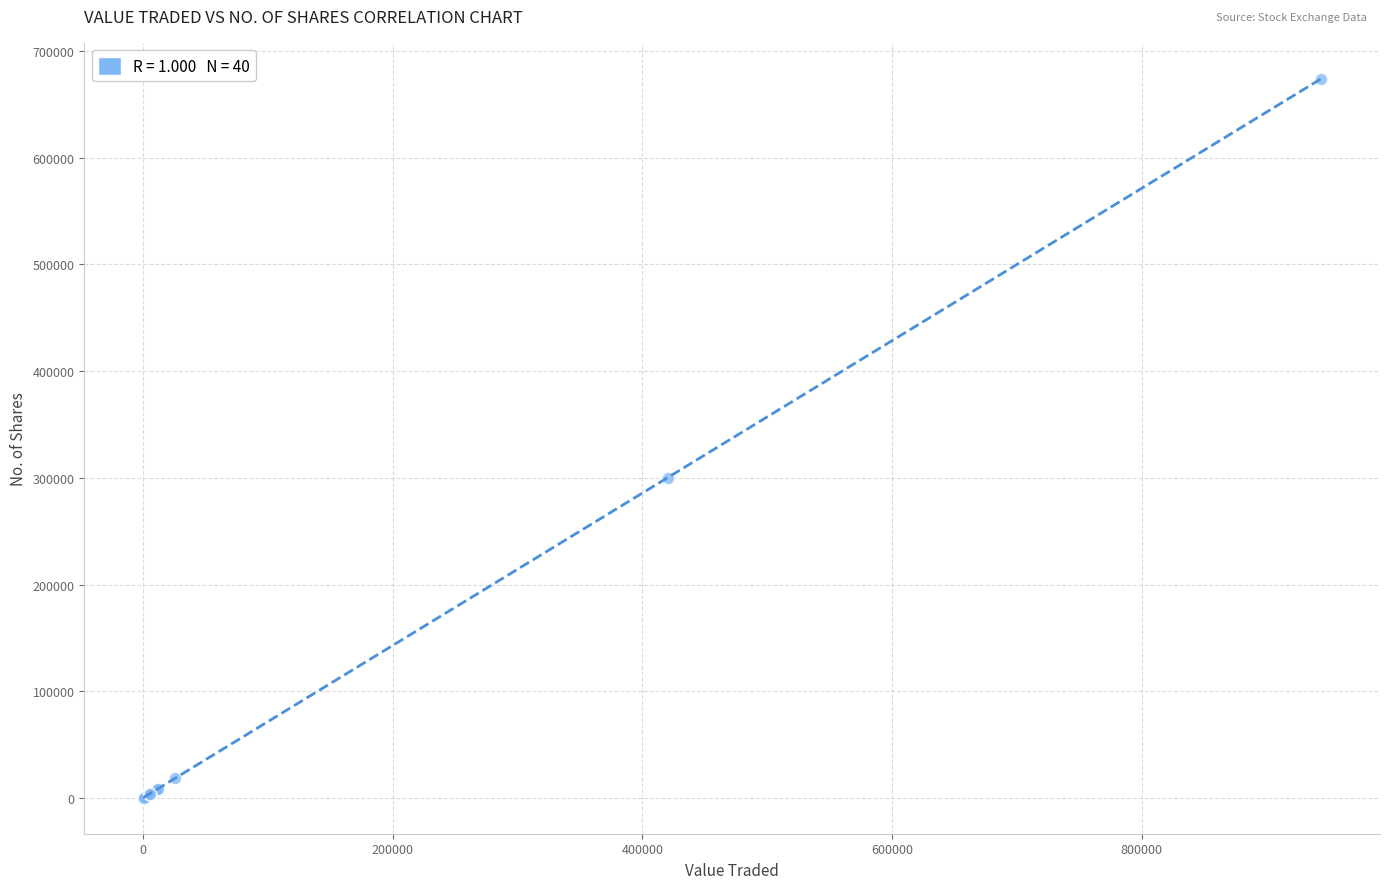

What Y value in the scatter plot is closest to 337081?

300136